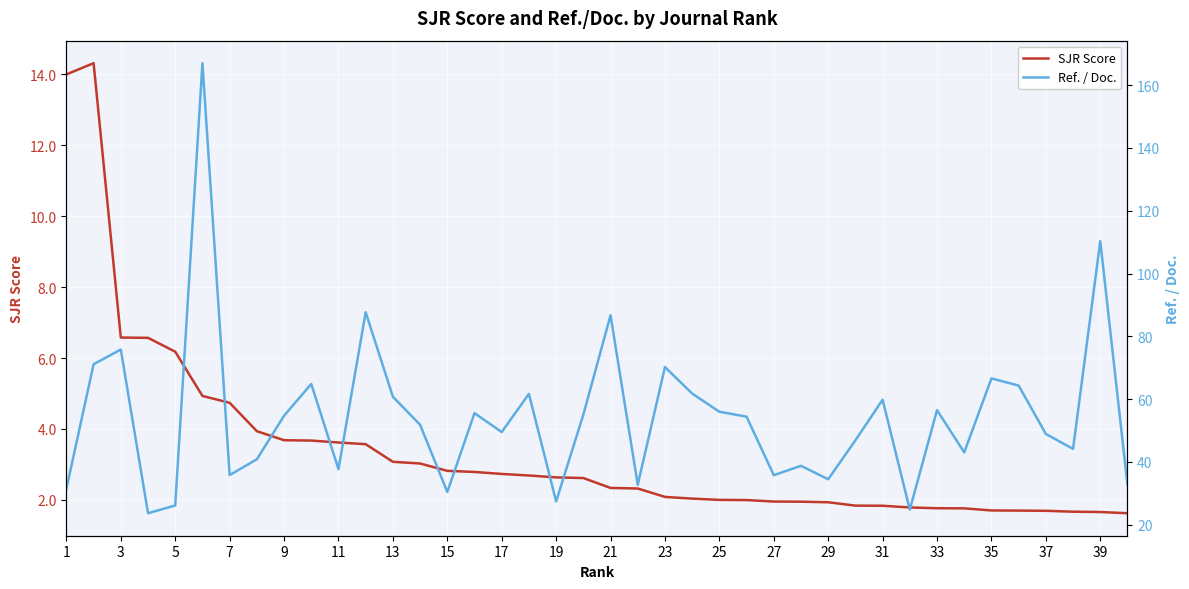

The value of SJR Score at 7 is 2.1. True or false?

False